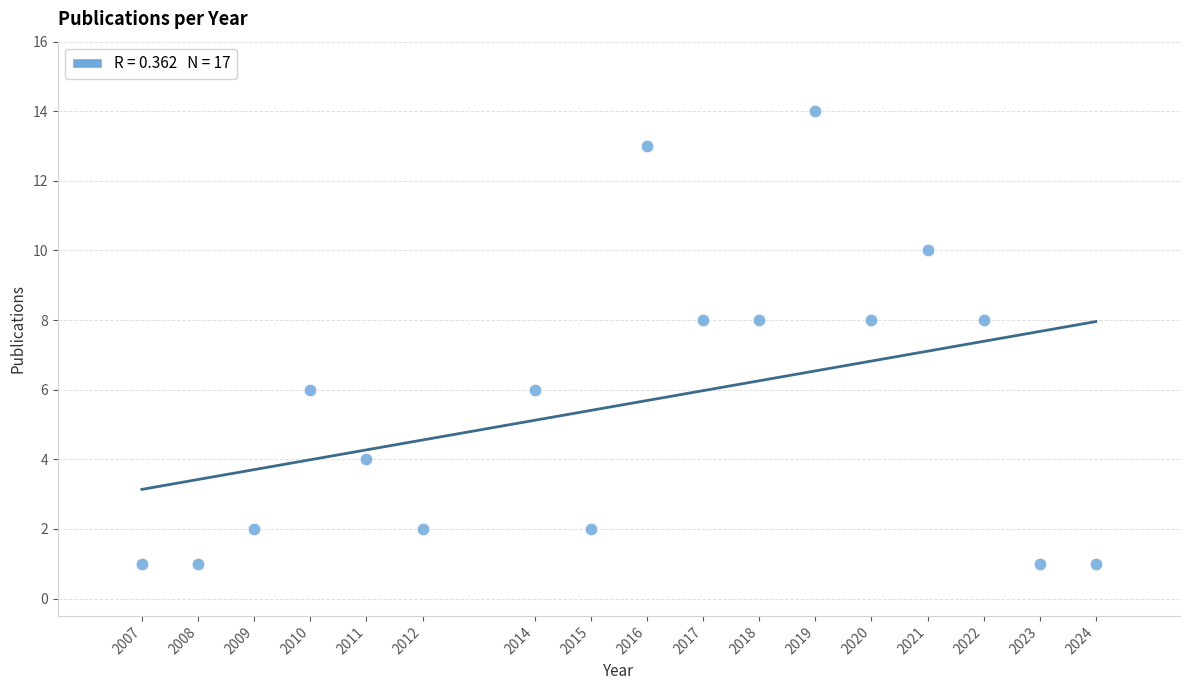

What is the range of Y values (max minus min)?

13